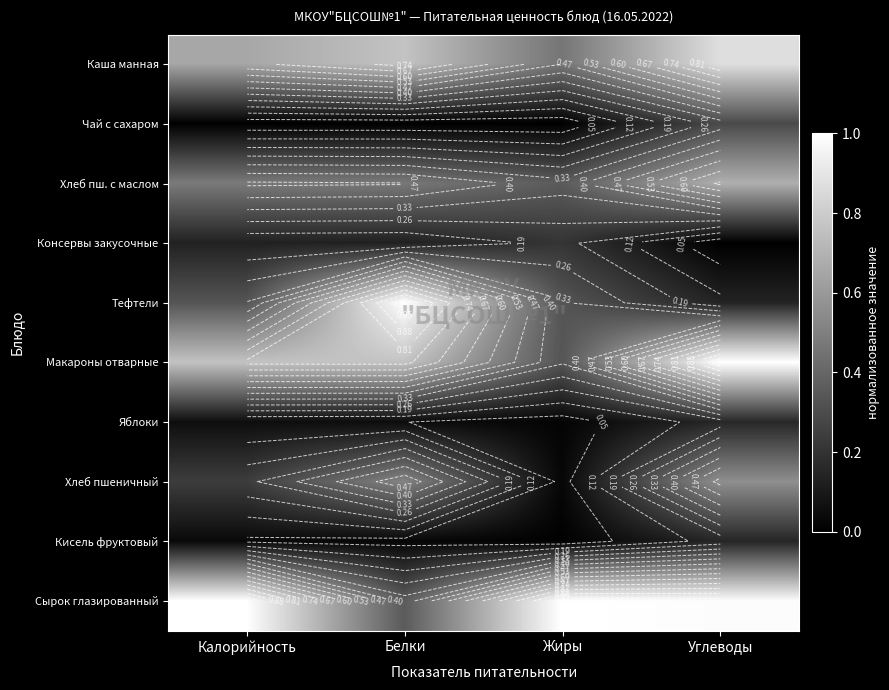

What is the difference between the Макароны отварные values at Углеводы and Белки?

0.2